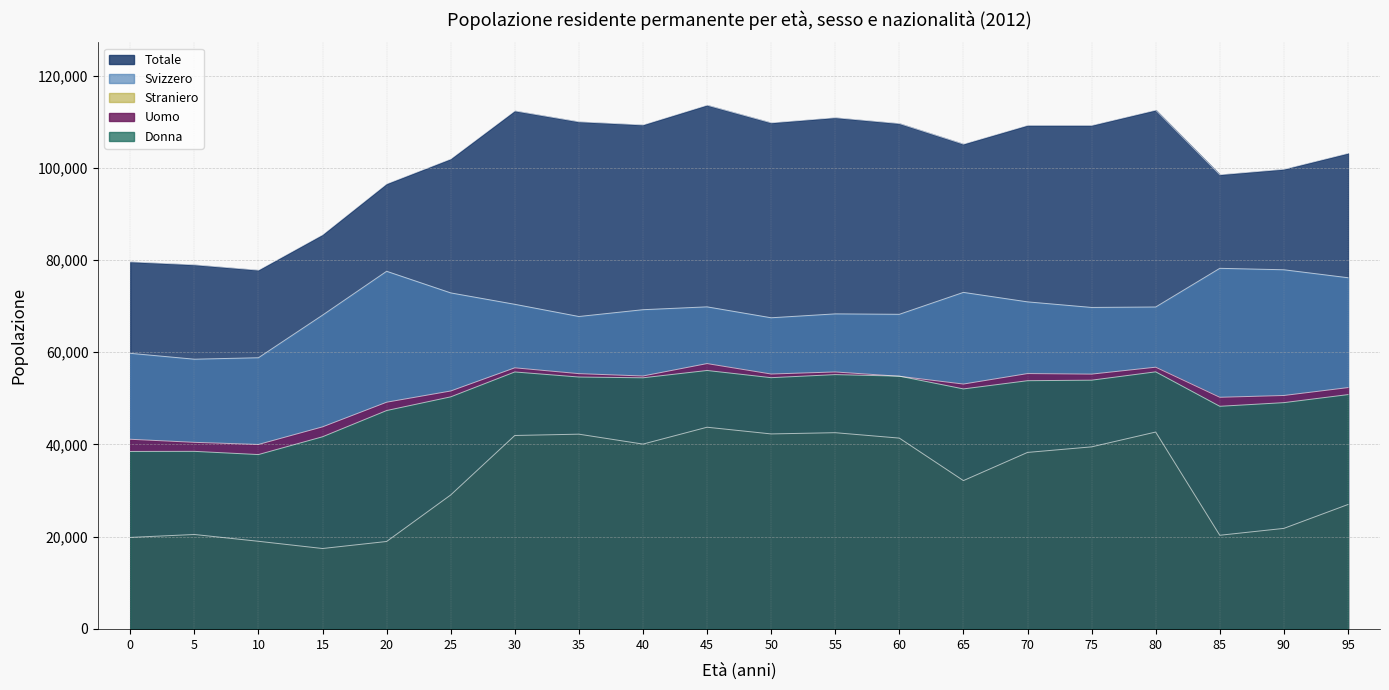

At which category does Donna reach its first local valley?

10